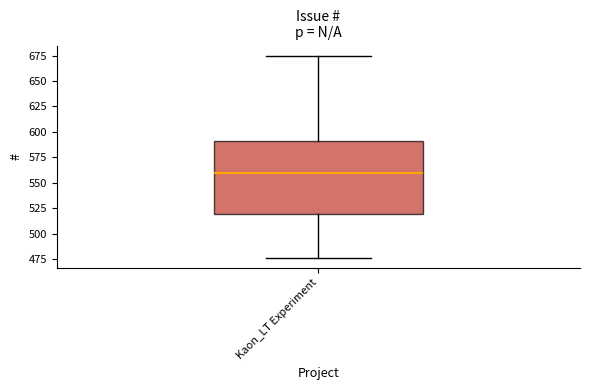

Read this box plot against the y-axis: the position of the median line, the range covered by the box, and the ends of both whiskers. The values are not printed on the chart, so give them approximately, as read against the axis.

median 560, box 520 to 590, whiskers 475 to 675